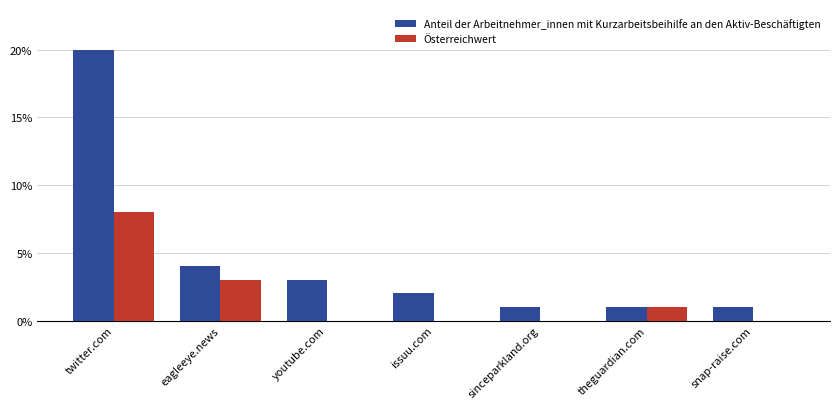

Which series has the largest range (max minus min)?

Anteil der Arbeitnehmer_innen mit Kurzarbeitsbeihilfe an den Aktiv-Beschäftigten